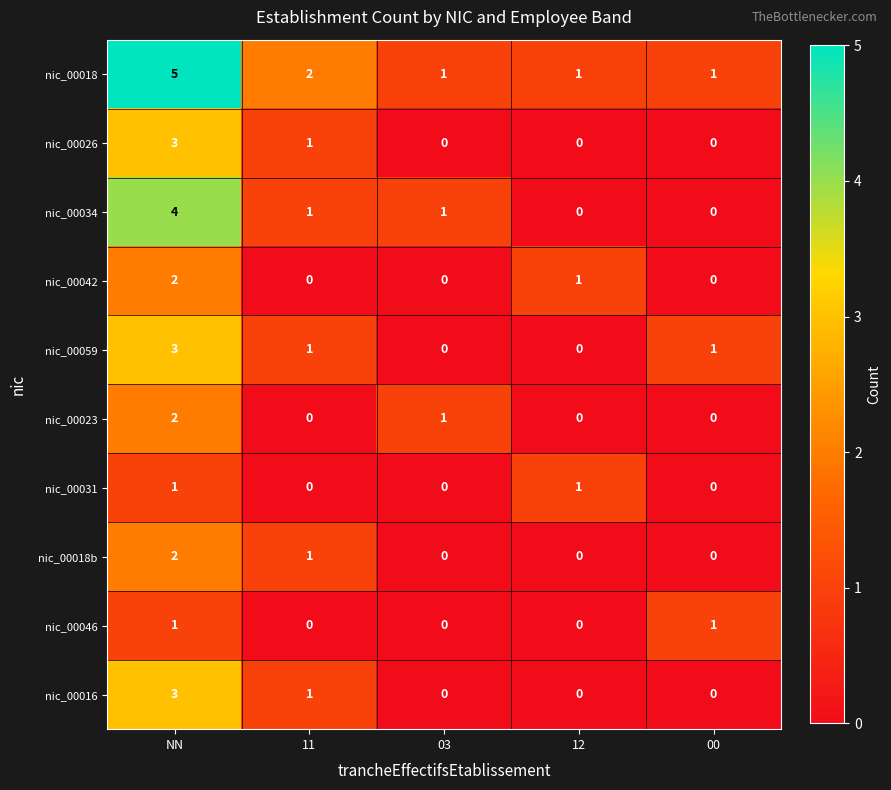

Between NN and 03, which series saw the biggest shift?

nic_00018